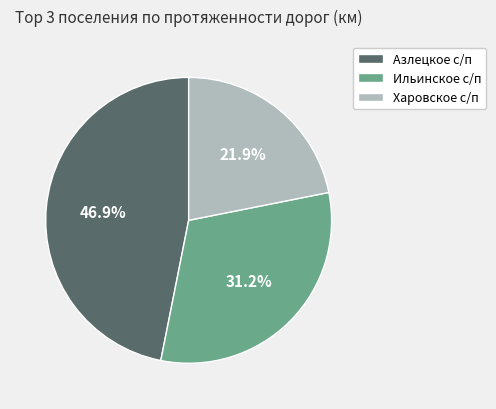

Which has a higher value, Харовское с/п or Азлецкое с/п?

Азлецкое с/п